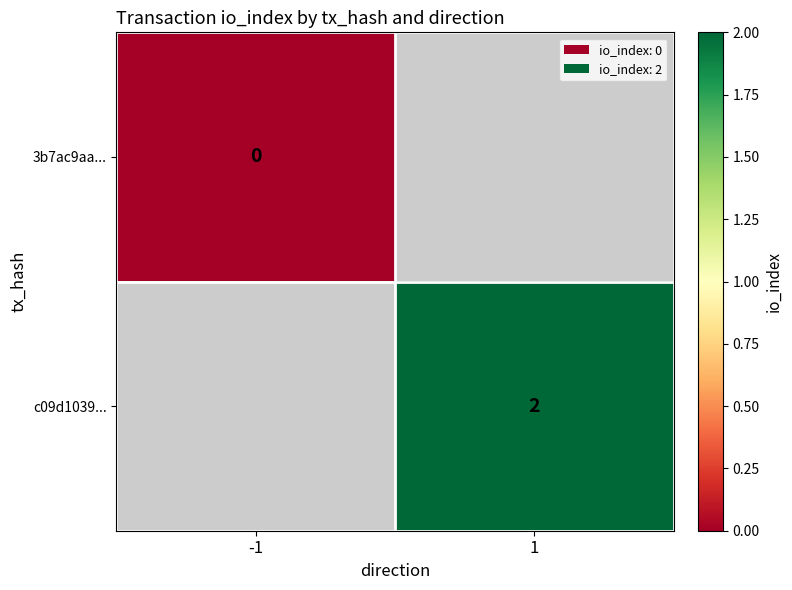

The c09d1039... series shows 1 at 1. True or false?

False